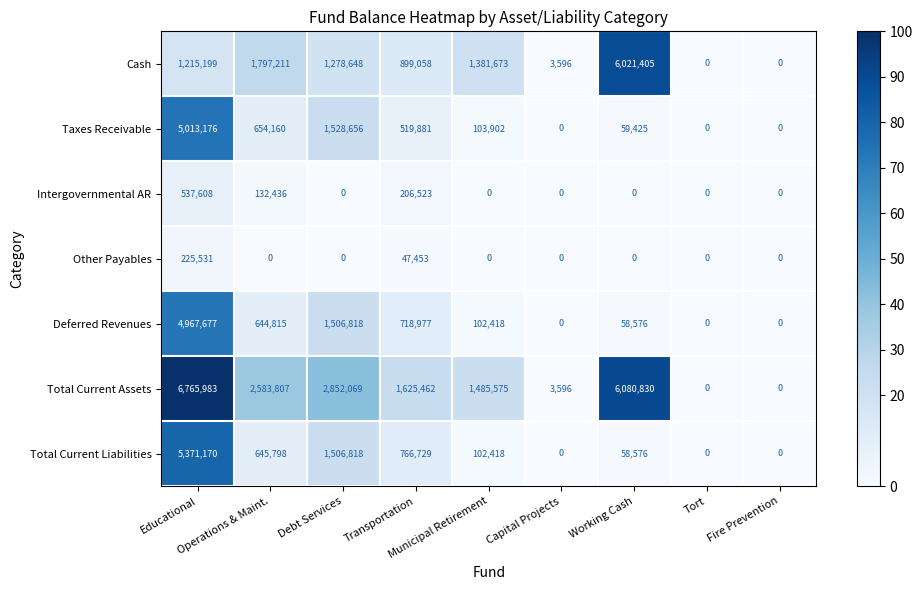

Which series has the largest range (max minus min)?

Total Current Assets